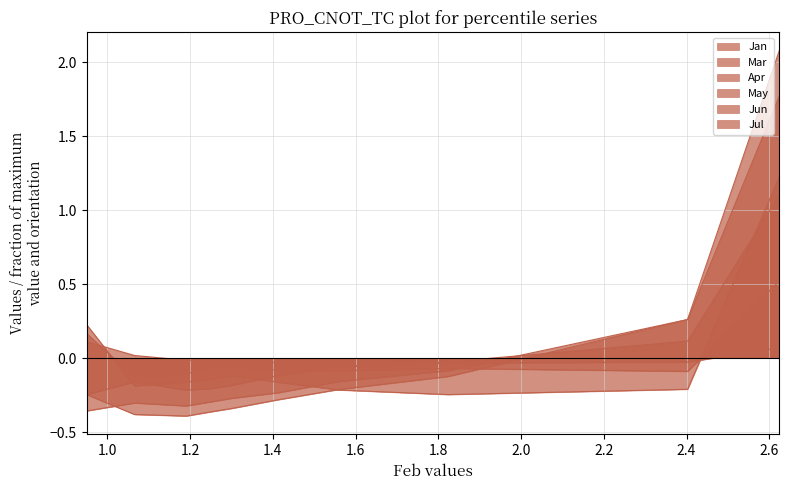

What is the difference between the highest and lowest values at pct15?

0.5